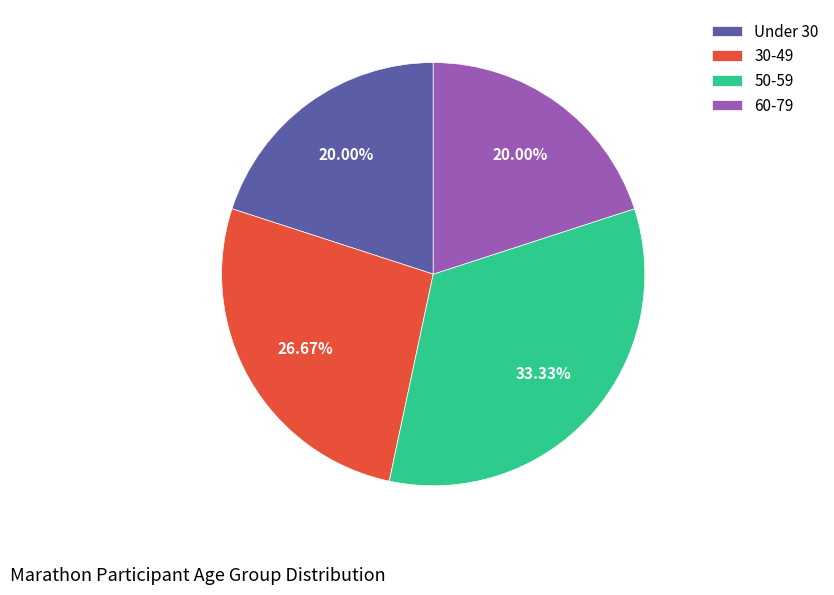

Does 30-49 account for over 50% of the chart?

No